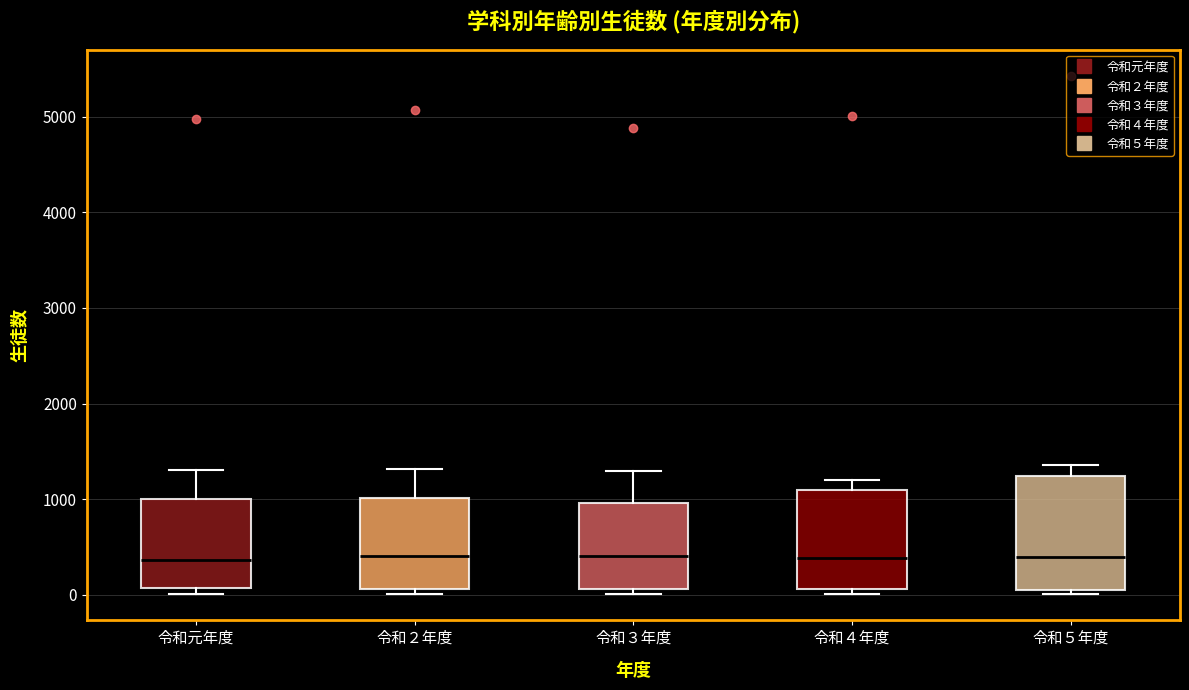

Where does the median line of the box for 令和２年度 sit on the y-axis? The values are not printed on the chart, so give them approximately, as read against the axis.

400